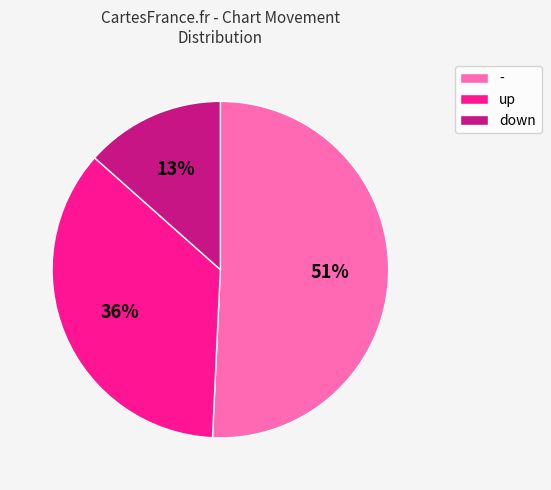

To the nearest percent, what is the combined percentage of up and -?

87%